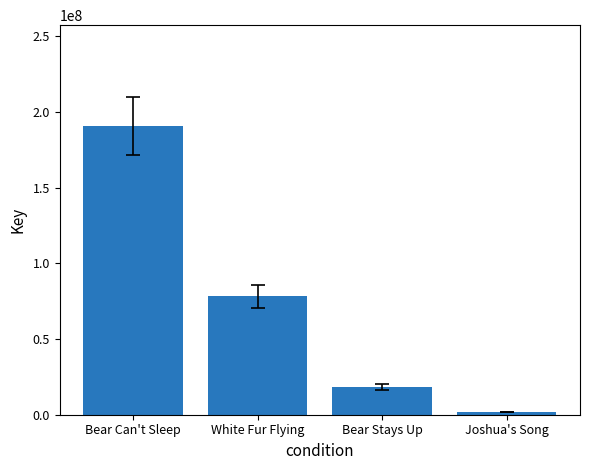

Which has a higher value, White Fur Flying or Bear Can't Sleep?

Bear Can't Sleep